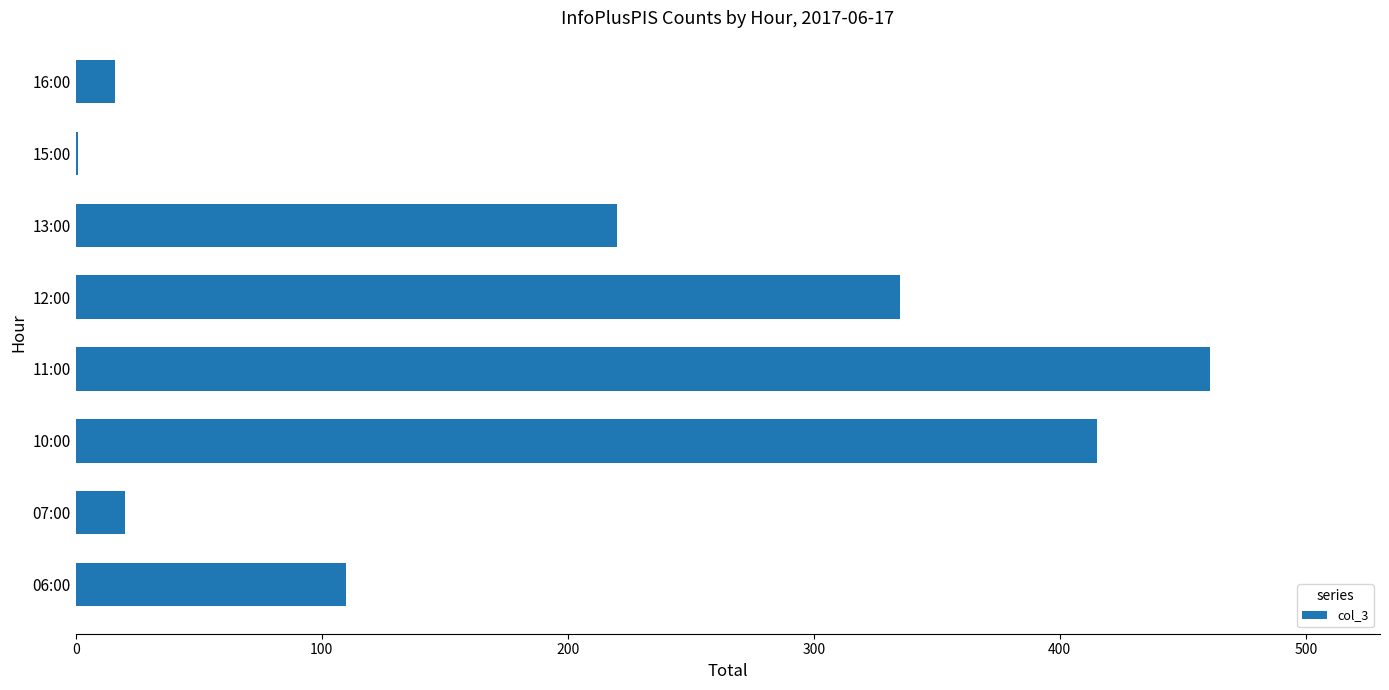

Where is the data nearest to the value 231?

13:00